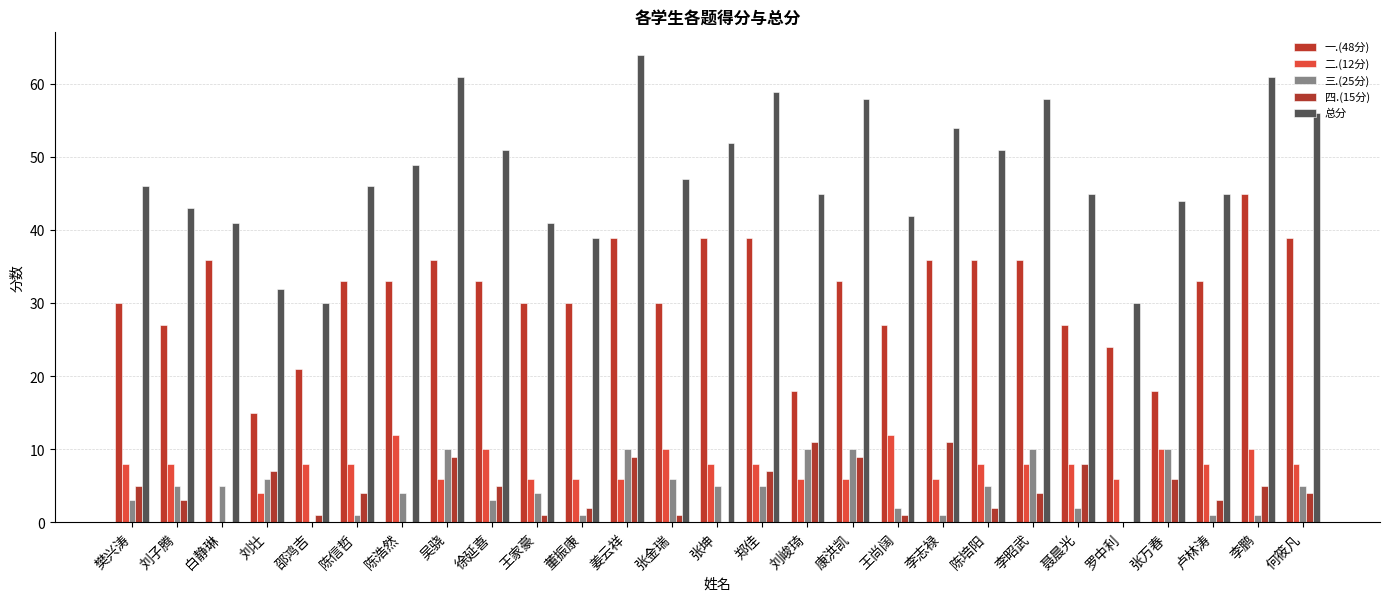

Rank the series by their maximum value, from lowest to highest.

三.(25分), 四.(15分), 二.(12分), 一.(48分), 总分